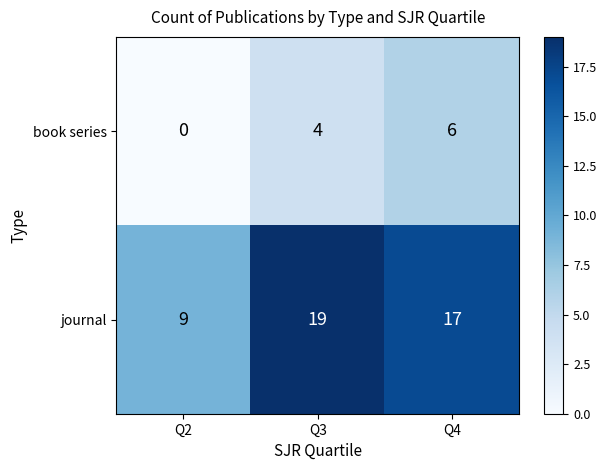

What is the sum of all journal values?

45